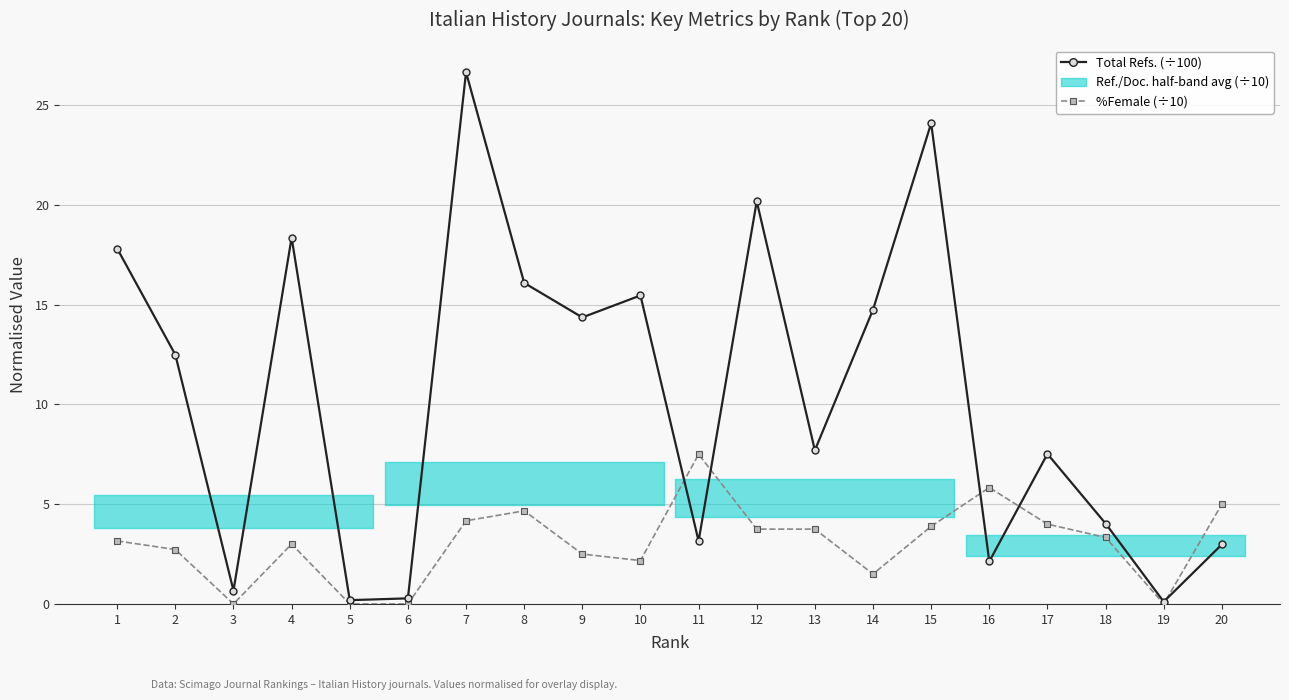

How many data points in %Female (÷10) are less than 3?

8